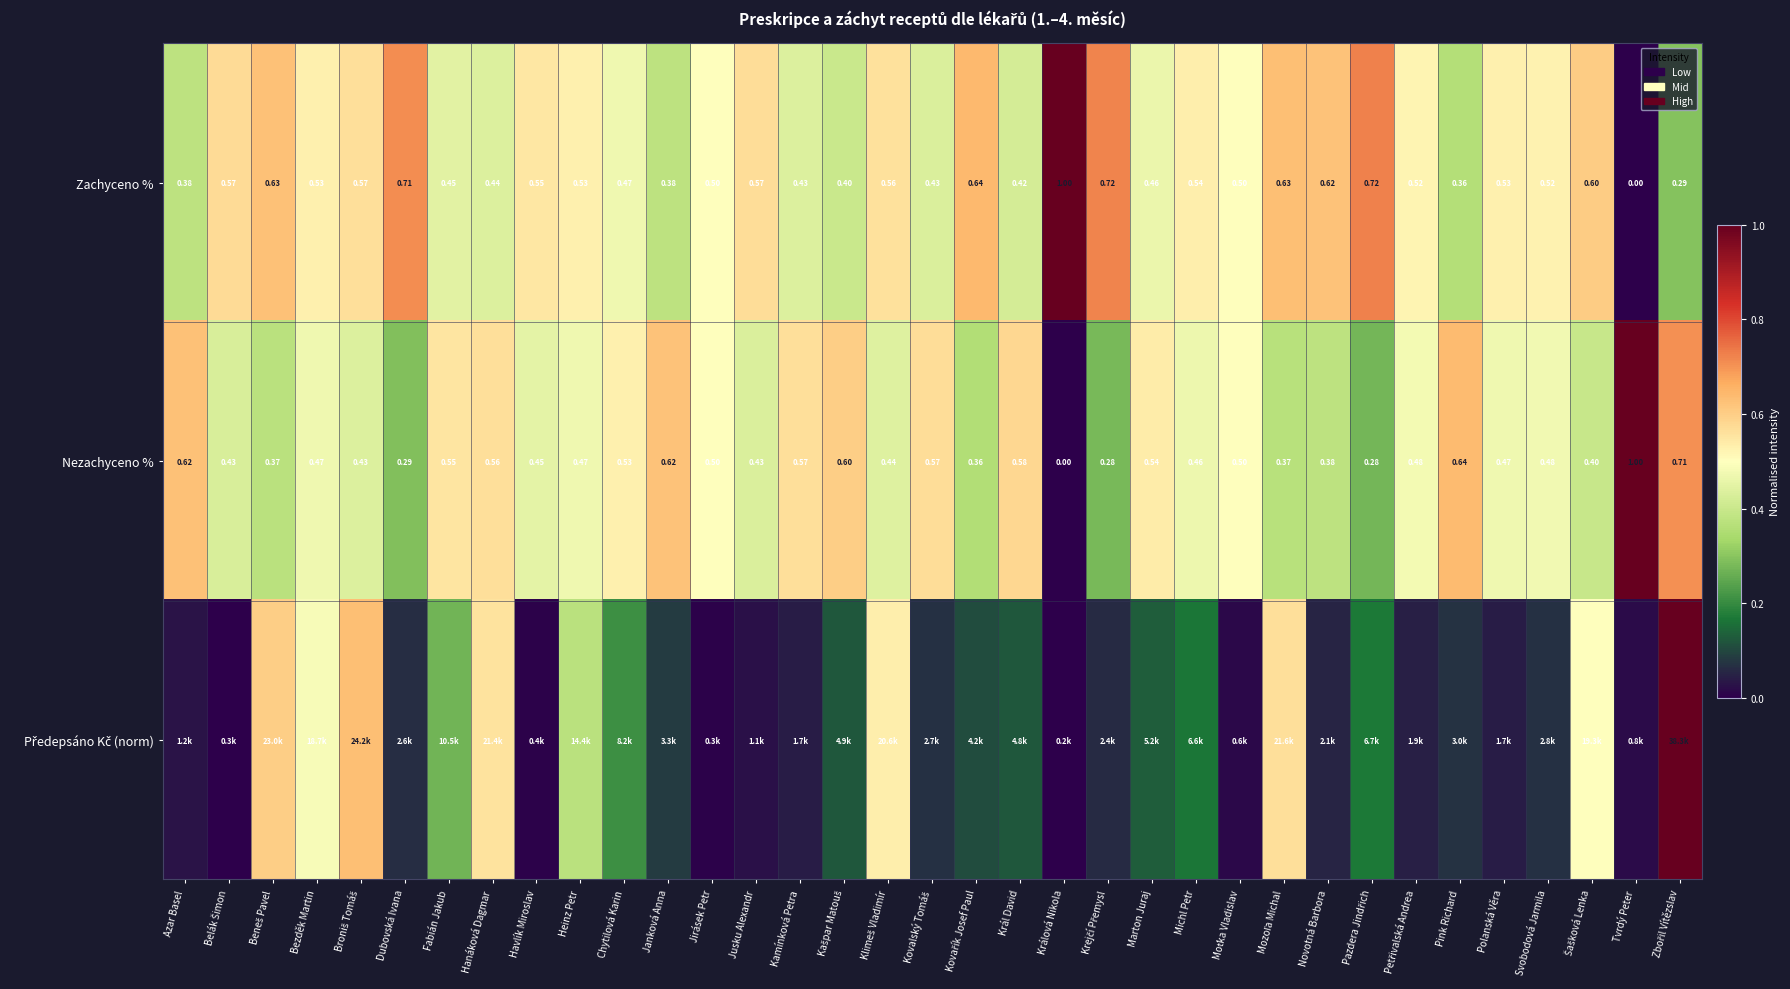

Count the Zachyceno % values in the range 0 to 1.

35